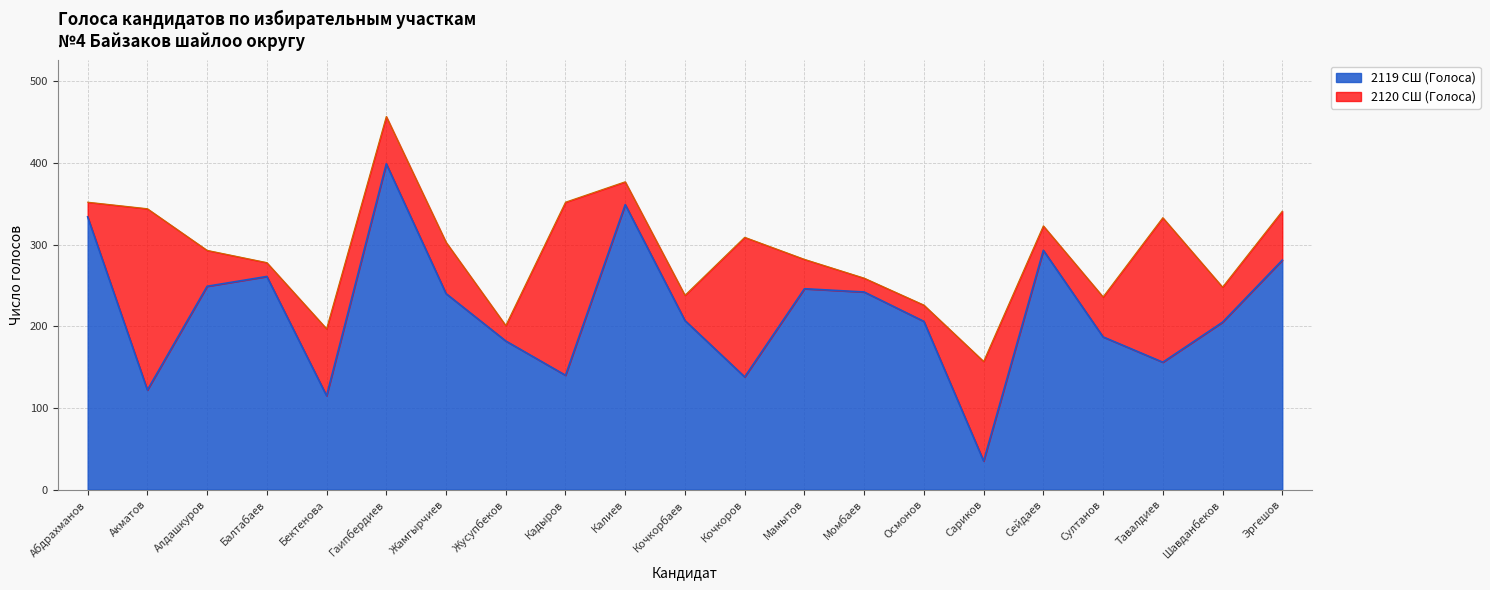

Approximately how many times larger is the value at Жусупбеков compared to Жамгырчиев?

0.8